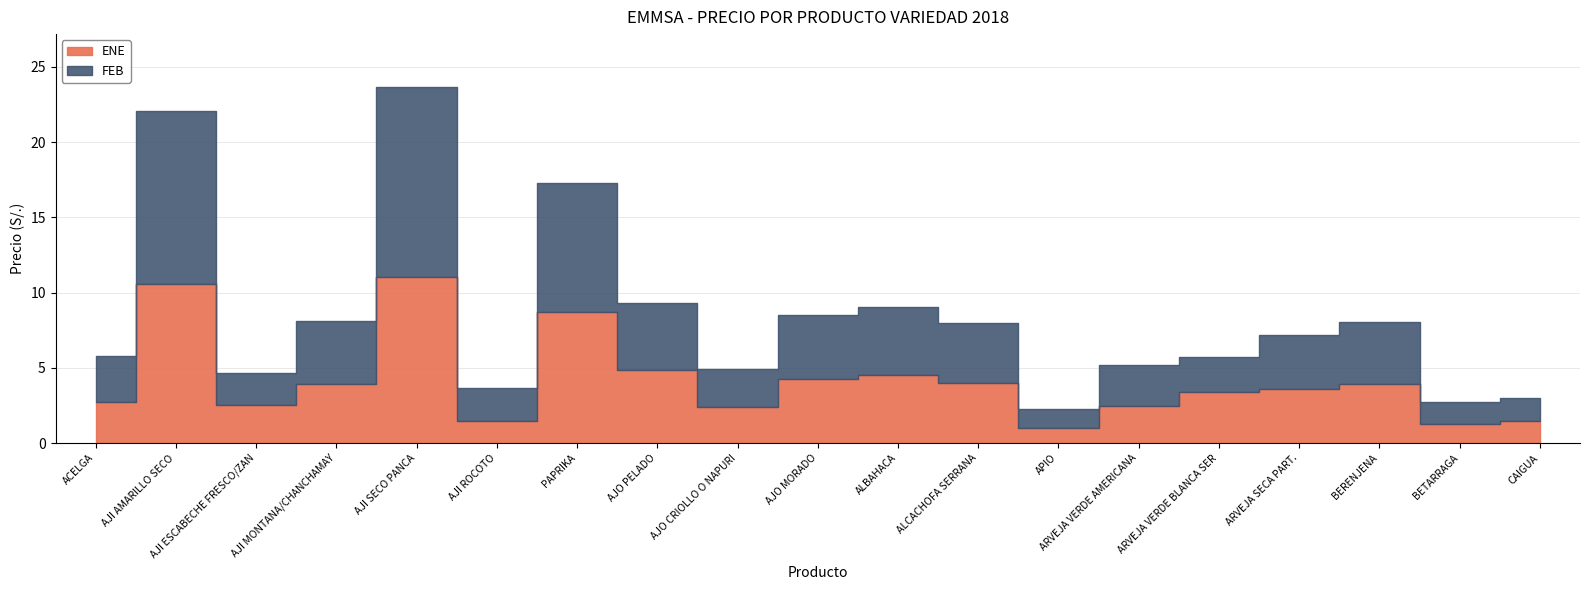

What is the value of the FEB point at the 13th from the left?

1.3